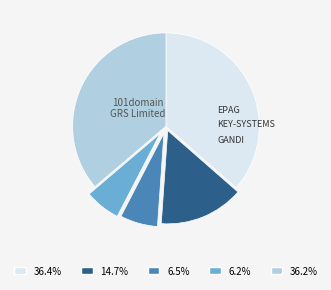

Is there any slice that represents more than half of the pie?

No